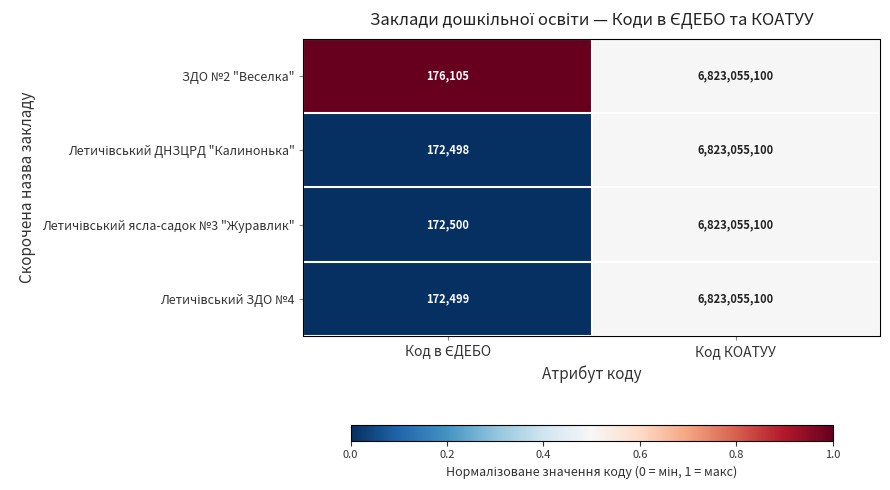

What is the smallest value displayed?

172498